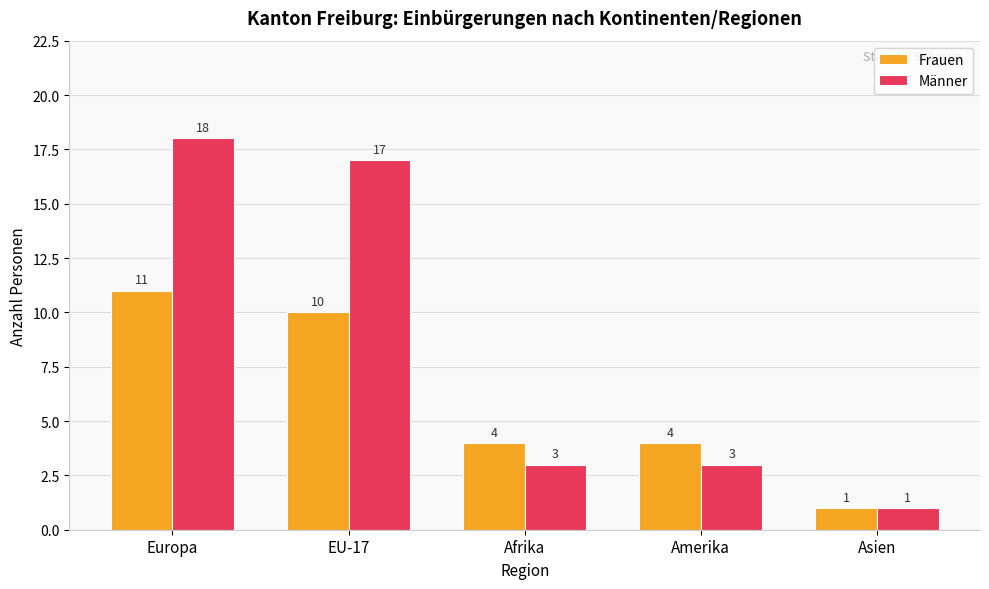

What is the spread (max minus min) of values at EU-17?

7